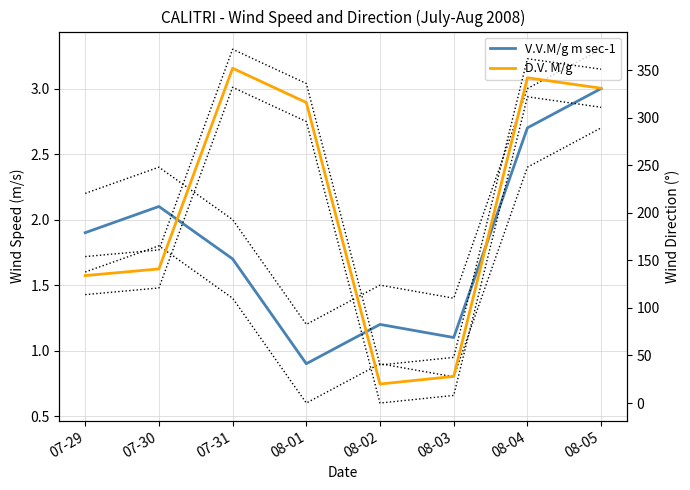

True or false: V.V.M/g m sec-1 and D.V. M/g intersect in this chart.

False